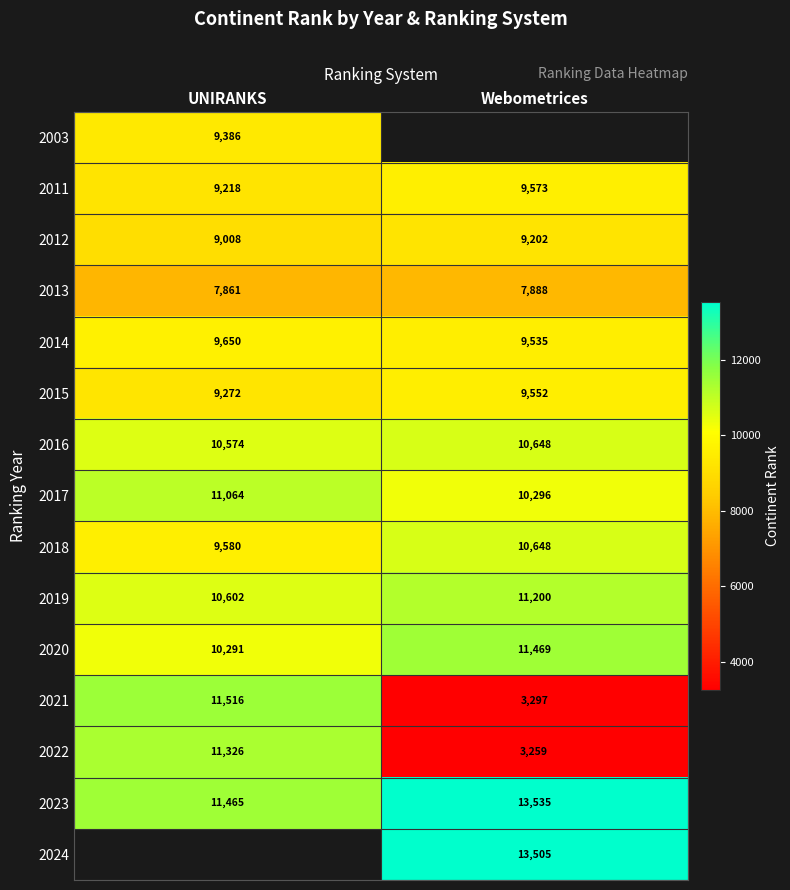

What is the maximum value for 2019?

11200